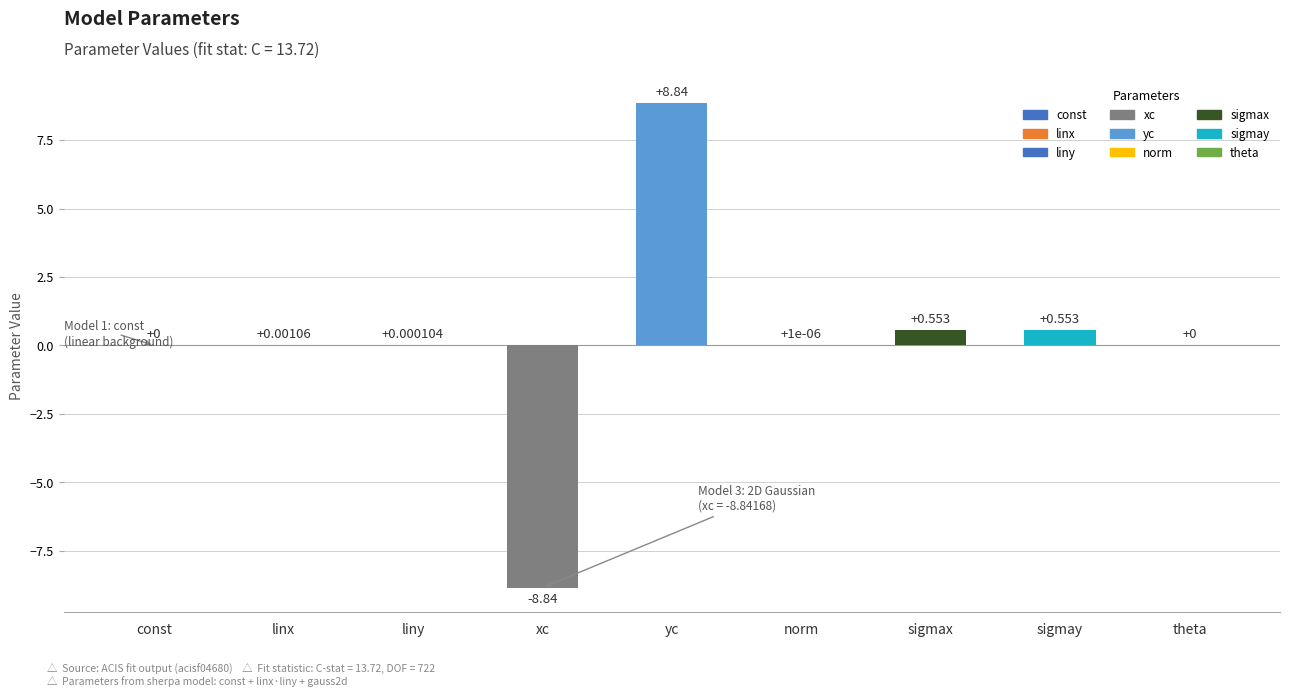

The chart shows a value of 3.4 at yc. True or false?

False